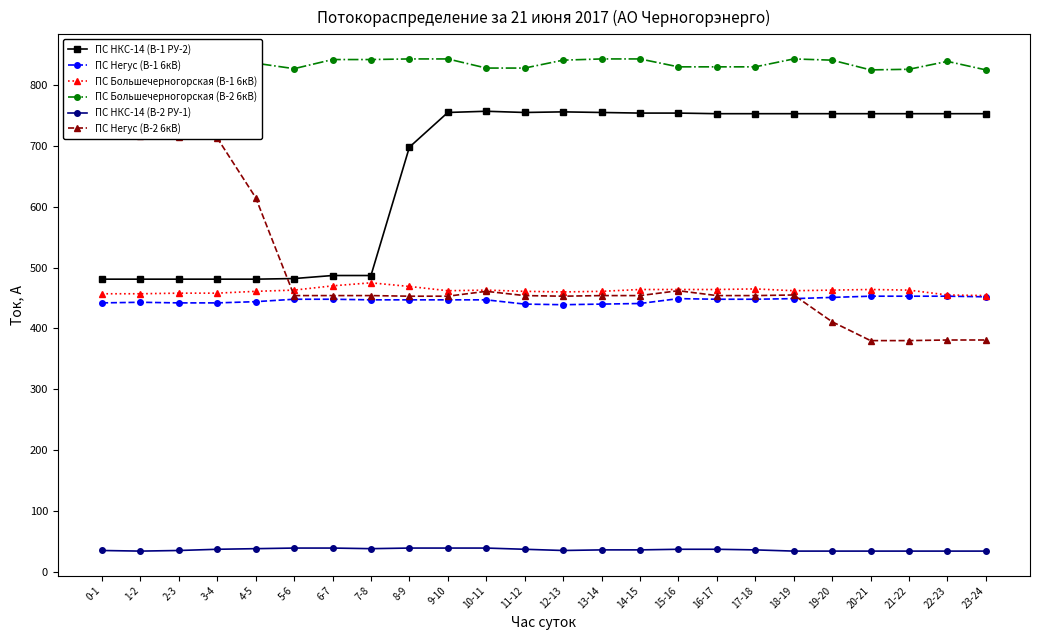

Reading right to left, transcribe all the data shown in this chart.

ПС НКС-14 (В-1 РУ-2): 753	753	753	753	753	753	753	753	754	754	755	756	755	757	755	698	487	487	482	481	481	481	481	481
ПС Негус (В-1 6кВ): 452	453	453	453	451	449	448	448	449	441	440	439	440	447	447	447	447	448	448	444	442	442	443	442
ПС Большечерногорская (В-1 6кВ): 454	455	463	464	463	462	465	464	464	464	461	460	461	463	462	469	475	470	463	461	458	458	457	457
ПС Большечерногорская (В-2 6кВ): 825	839	826	825	841	843	830	830	830	843	843	841	828	828	843	843	842	842	827	836	834	835	833	834
ПС НКС-14 (В-2 РУ-1): 34	34	34	34	34	34	36	37	37	36	36	35	37	39	39	39	38	39	39	38	37	35	34	35
ПС Негус (В-2 6кВ): 381	381	380	380	411	455	454	454	462	454	454	453	454	461	453	453	454	454	454	615	713	714	716	718